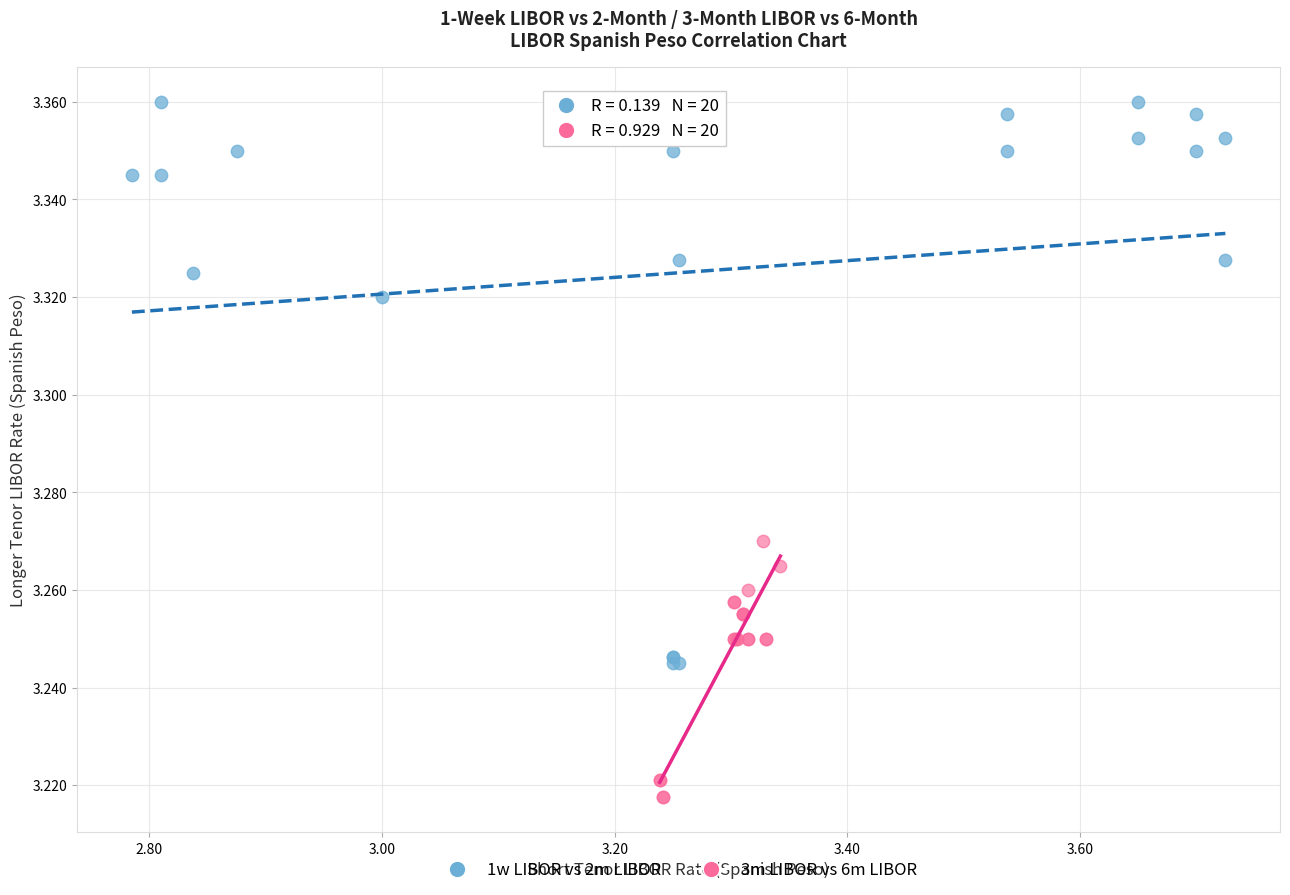

What are all the series names shown in the legend?

1w LIBOR vs 2m LIBOR, 3m LIBOR vs 6m LIBOR